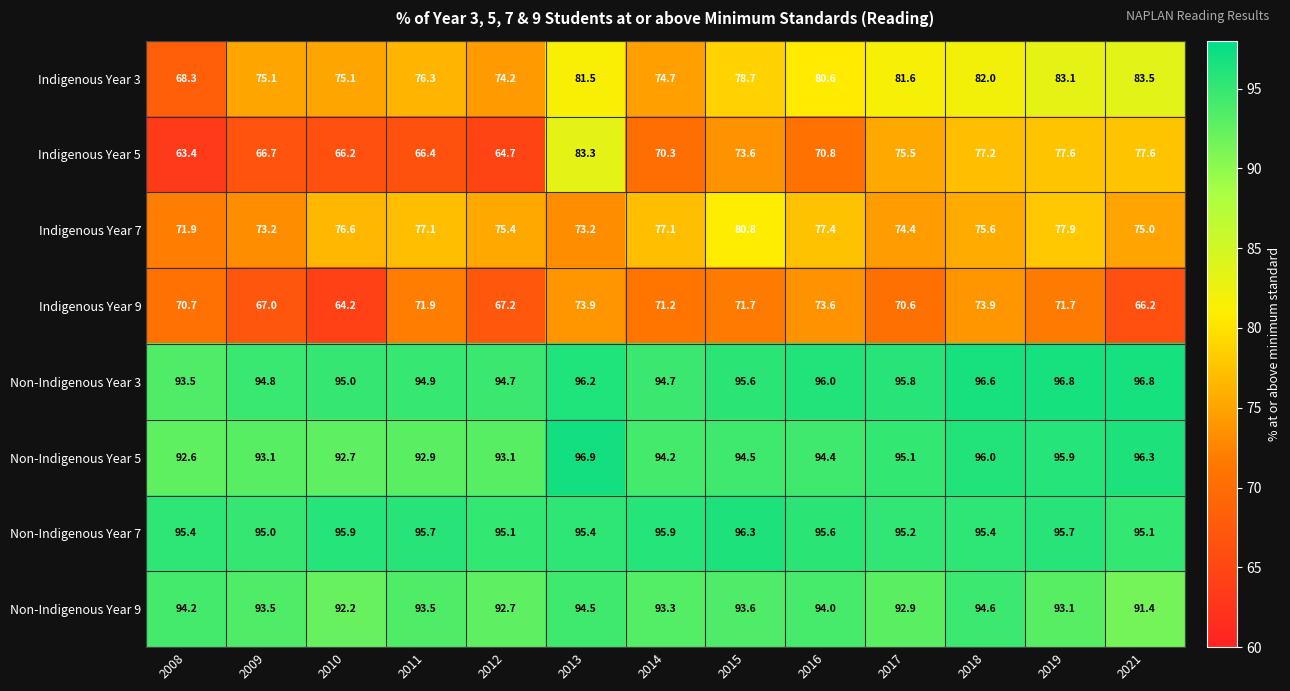

Rank the series at 2016 from lowest to highest value.

Indigenous Year 5, Indigenous Year 9, Indigenous Year 7, Indigenous Year 3, Non-Indigenous Year 9, Non-Indigenous Year 5, Non-Indigenous Year 7, Non-Indigenous Year 3